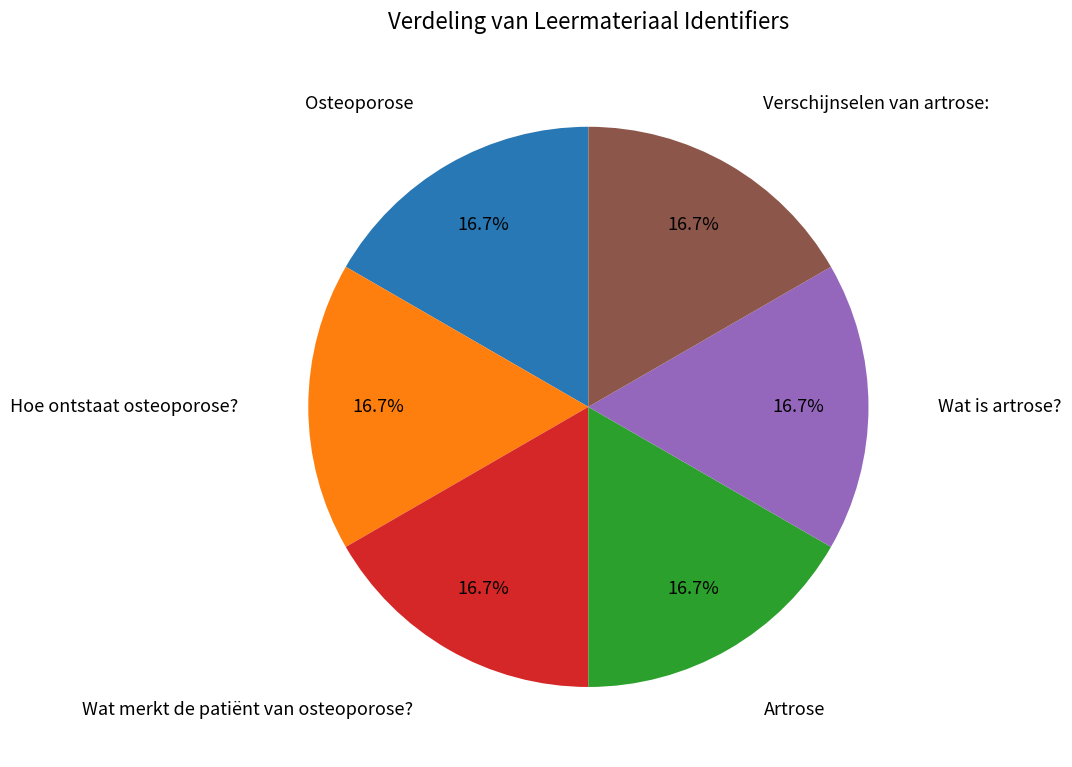

Does any single category account for the majority?

No